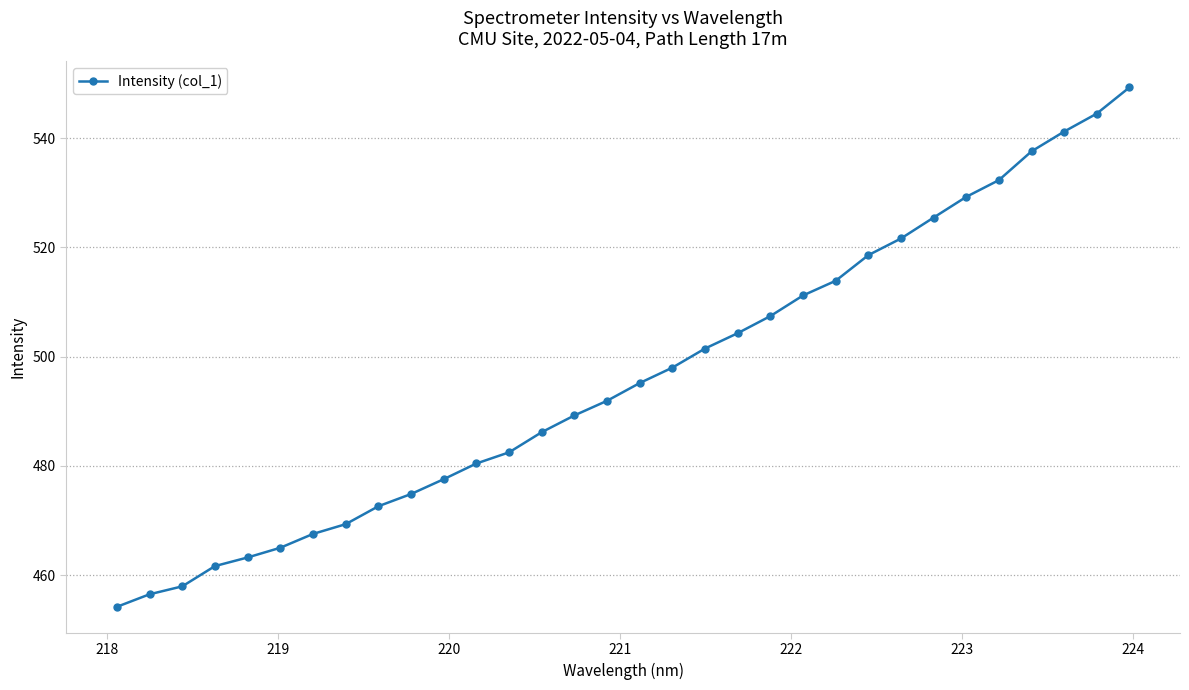

What is the minimum value shown in the chart?

454.2